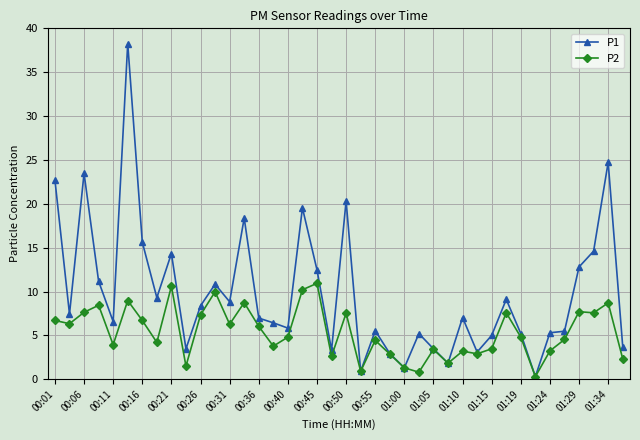

List the series in order of their overall mean, highest first.

P1, P2